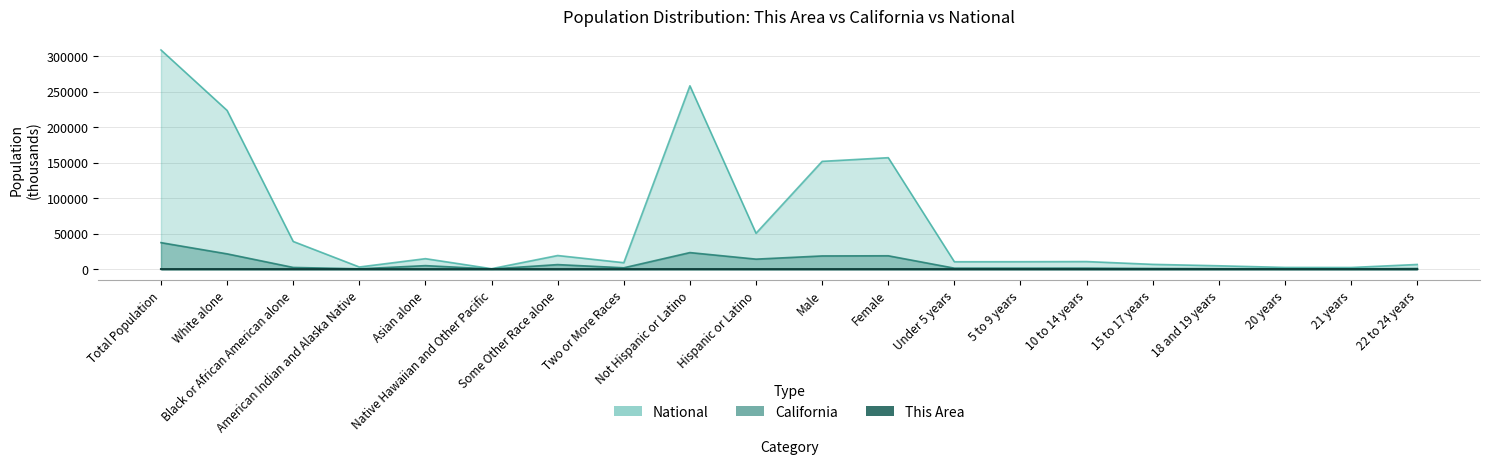

What is the minimum value shown in the chart?

0.1